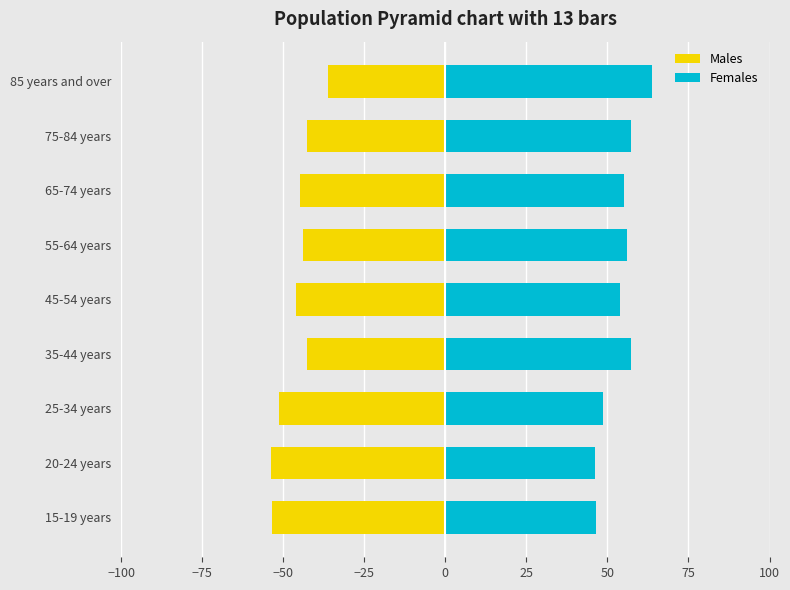

Is the value of Females at 45-54 years greater than the value of Males at 35-44 years?

Yes